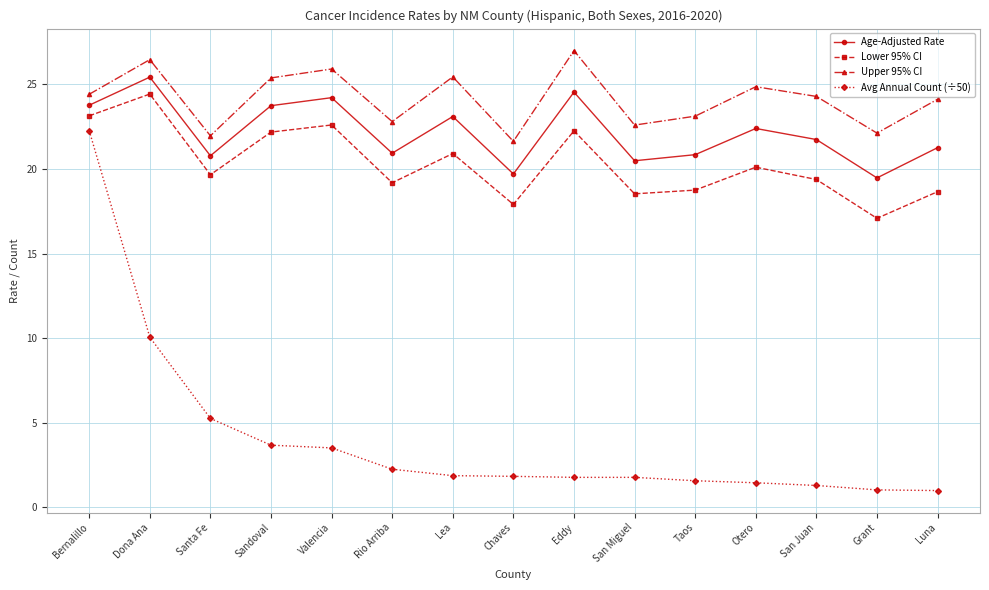

What is the greatest value displayed?

27.0